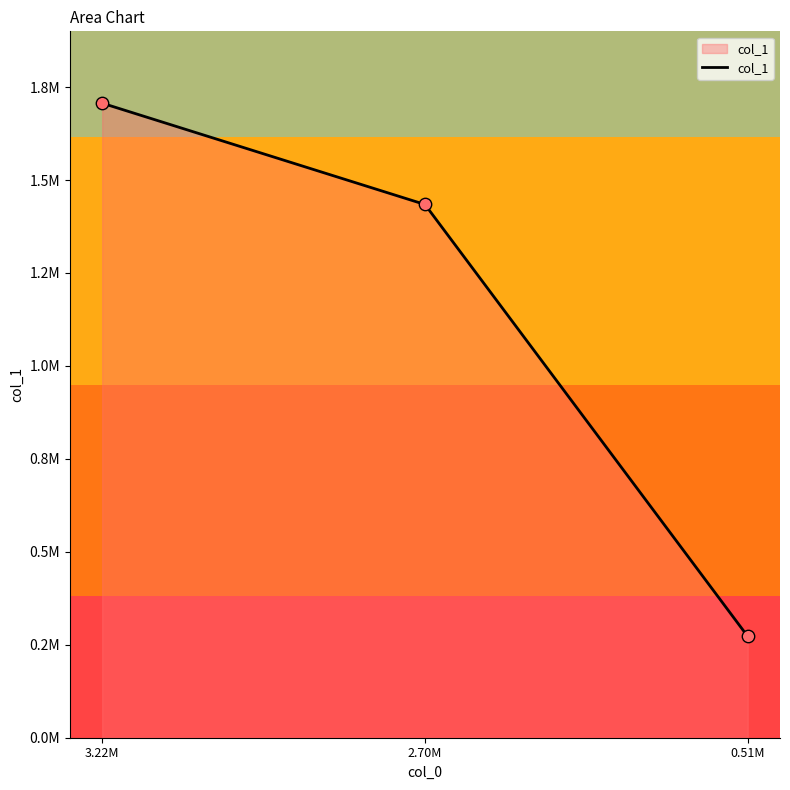

Approximately how many times larger is the value at 0.51M compared to 2.70M?

0.2